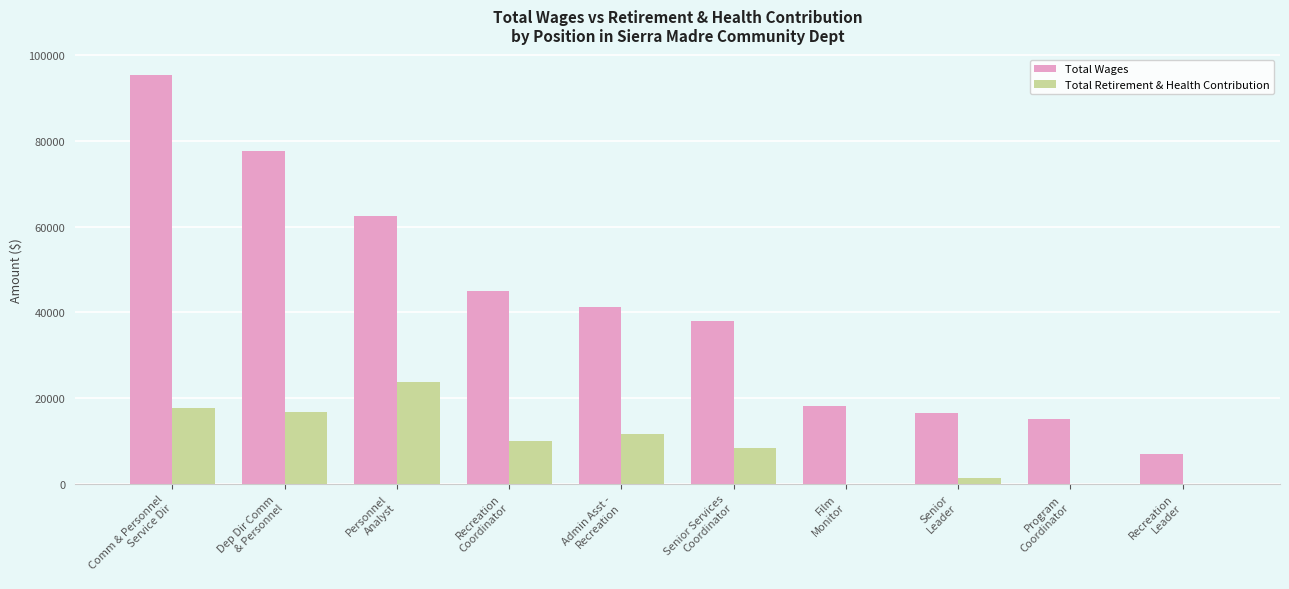

What is the highest value of the Total Retirement & Health Contribution series?

23813